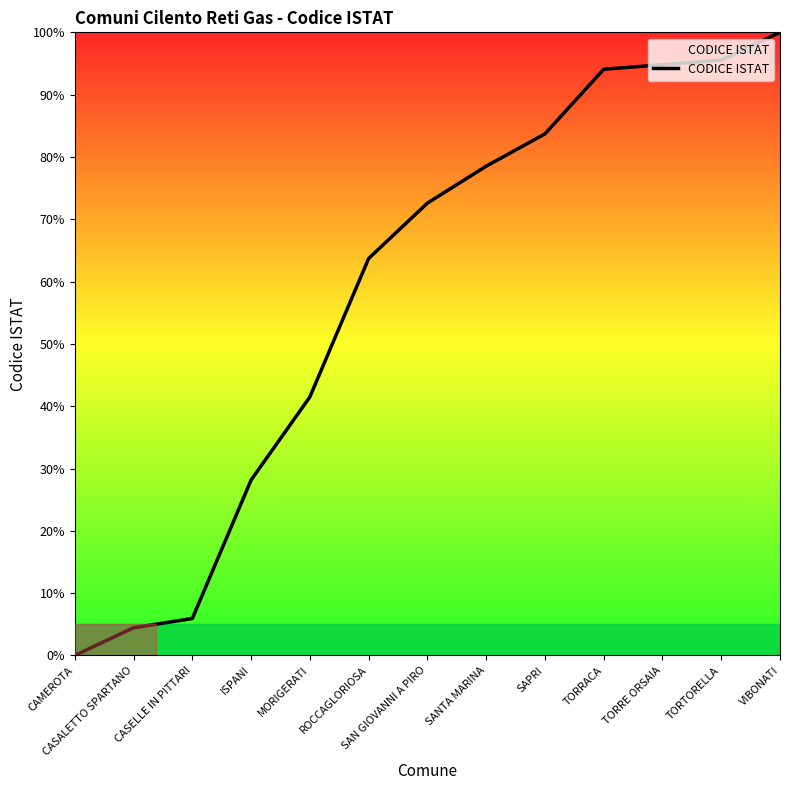

Which category has the lowest value across all series?

CAMEROTA